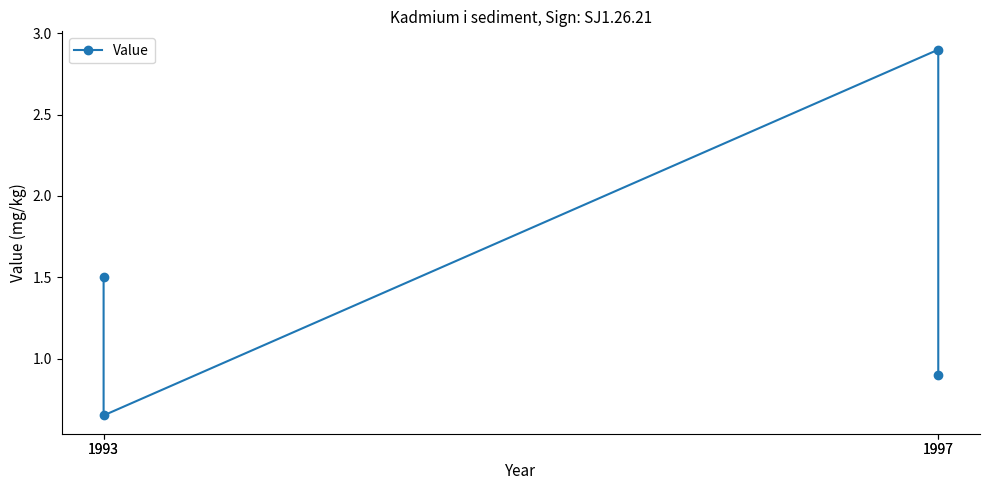

Reading right to left, transcribe all the data shown in this chart.

0.9	2.9	0.7	1.5